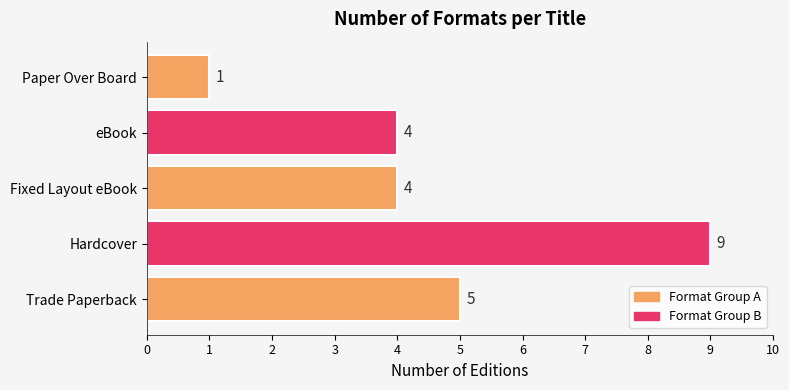

What is the difference between the values at Paper Over Board and Trade Paperback?

4